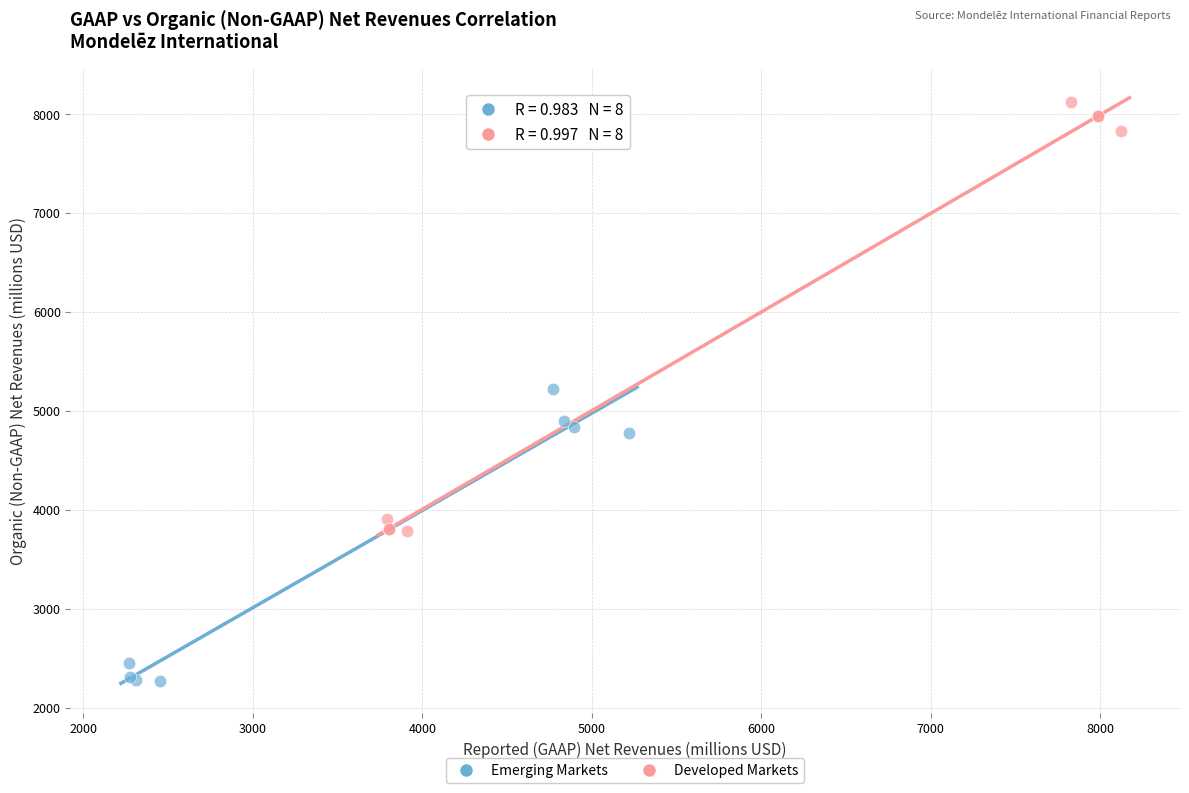

Which series contains the highest Y value?

Developed Markets